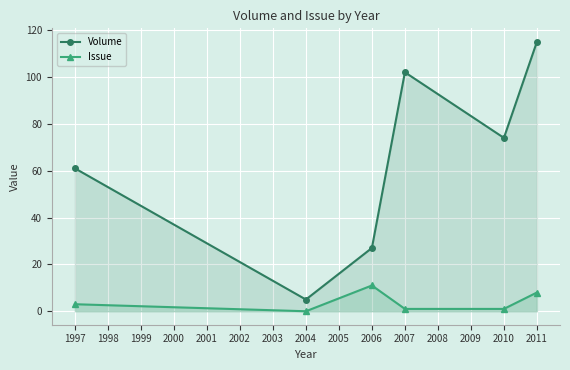

True or false: Volume has a value of 74 at 2010.

True